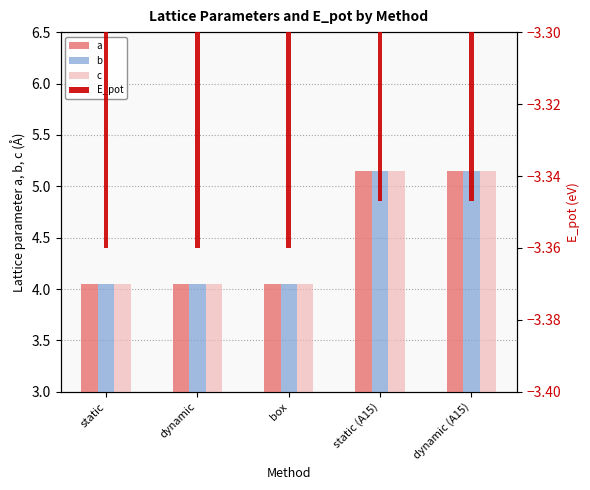

What is the sum of all c values?

22.4